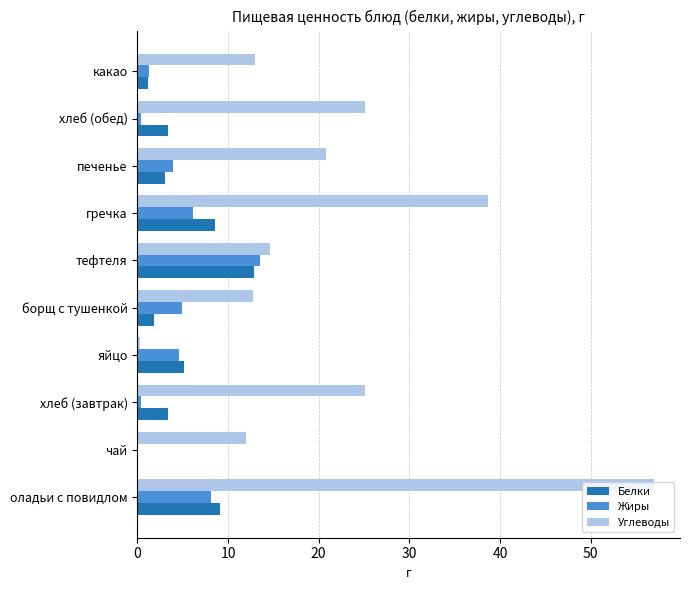

How many data points in Углеводы are above 20?

5